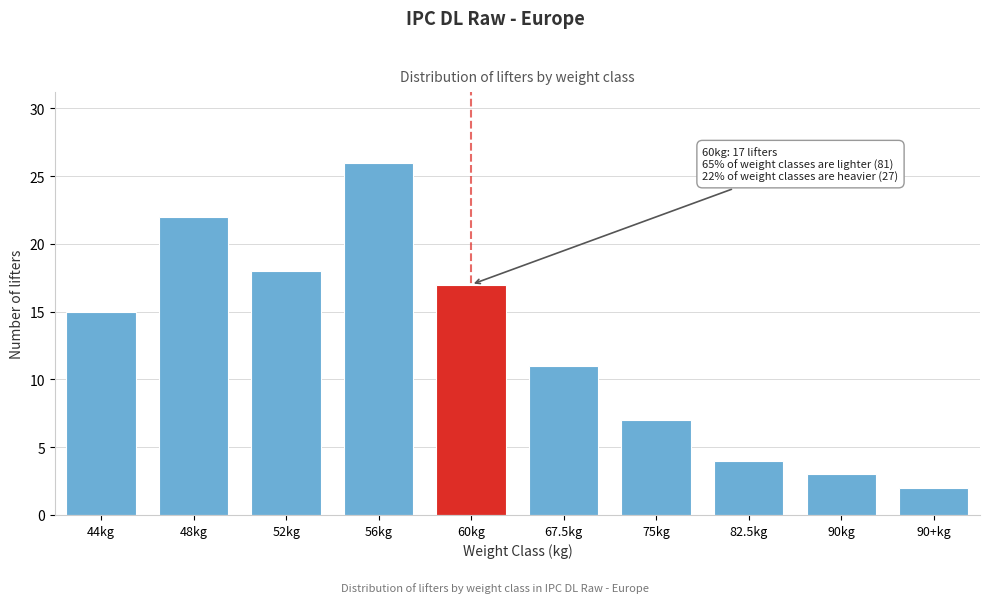

Reading left to right, transcribe all the data shown in this chart.

15	22	18	26	17	11	7	4	3	2